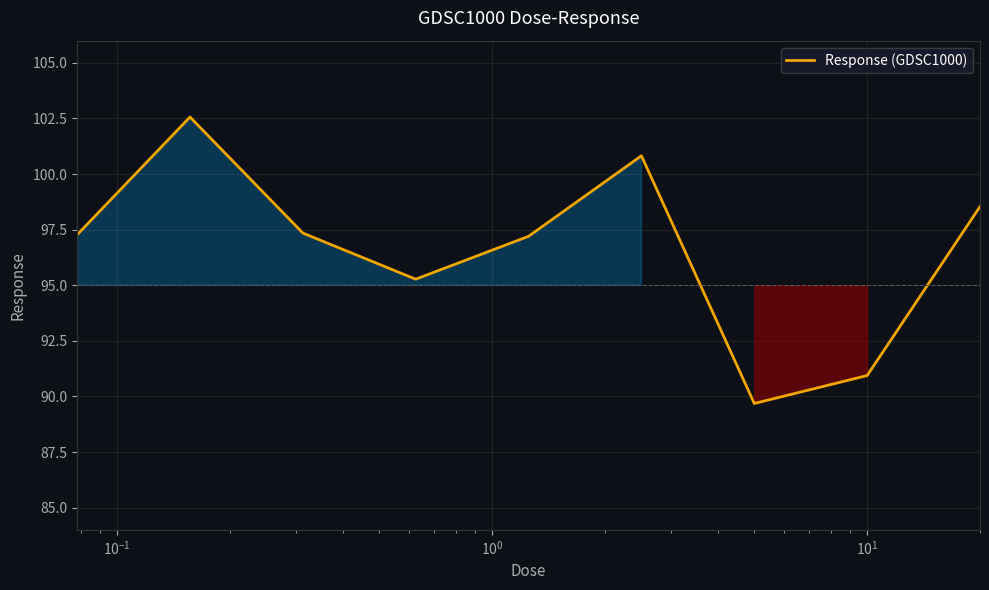

What is the greatest value displayed?

102.6